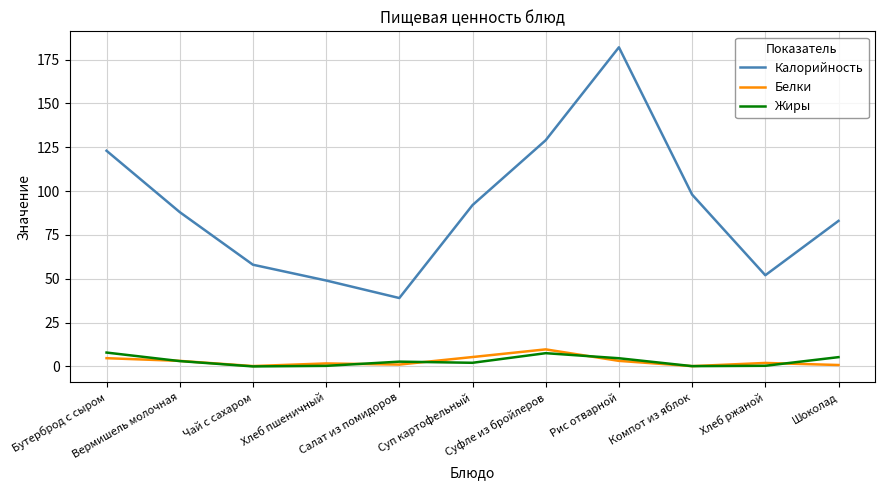

True or false: Белки and Калорийность cross at least once.

False